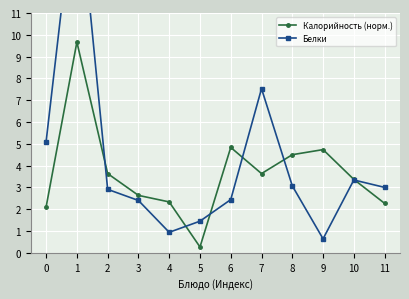

What is the difference between the maximum and minimum values in the Белки series?

16.7